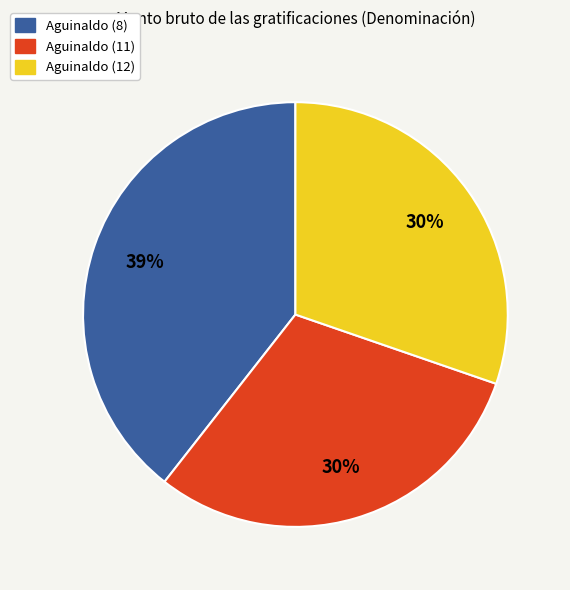

The Aguinaldo (8) slice represents 46% of the pie. True or false?

False